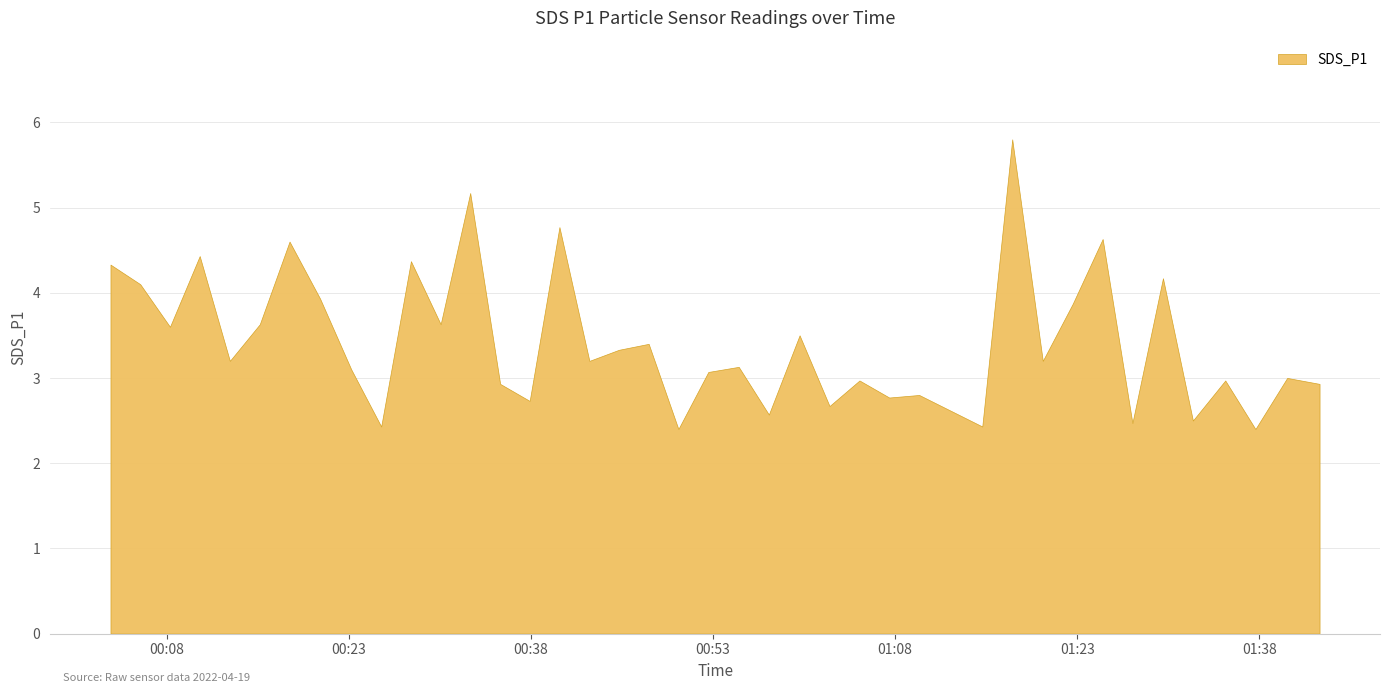

How many interior local valleys (lower than both neighbors) does the data have?

15